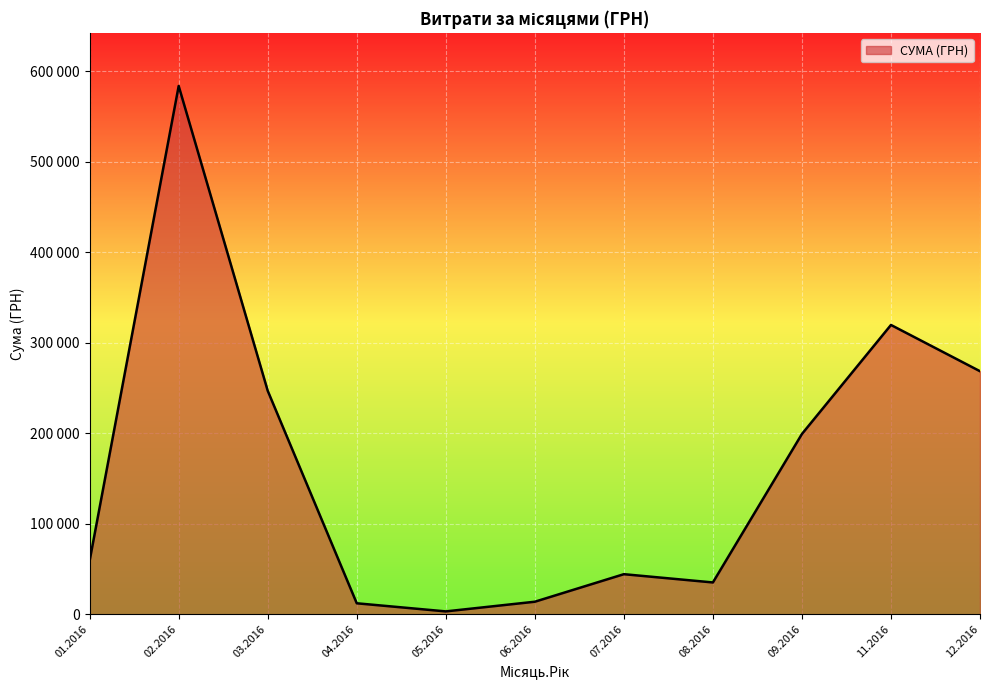

Is this an area chart (filled region under the line)?

Yes